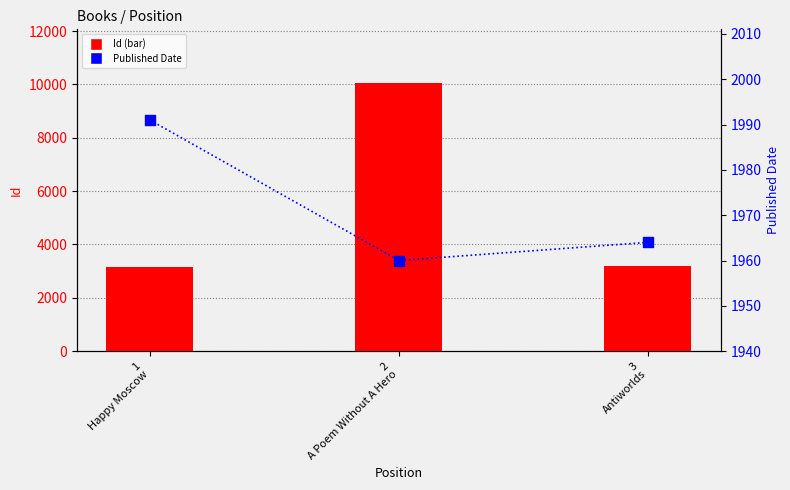

Which series has the widest spread of Y values?

Id